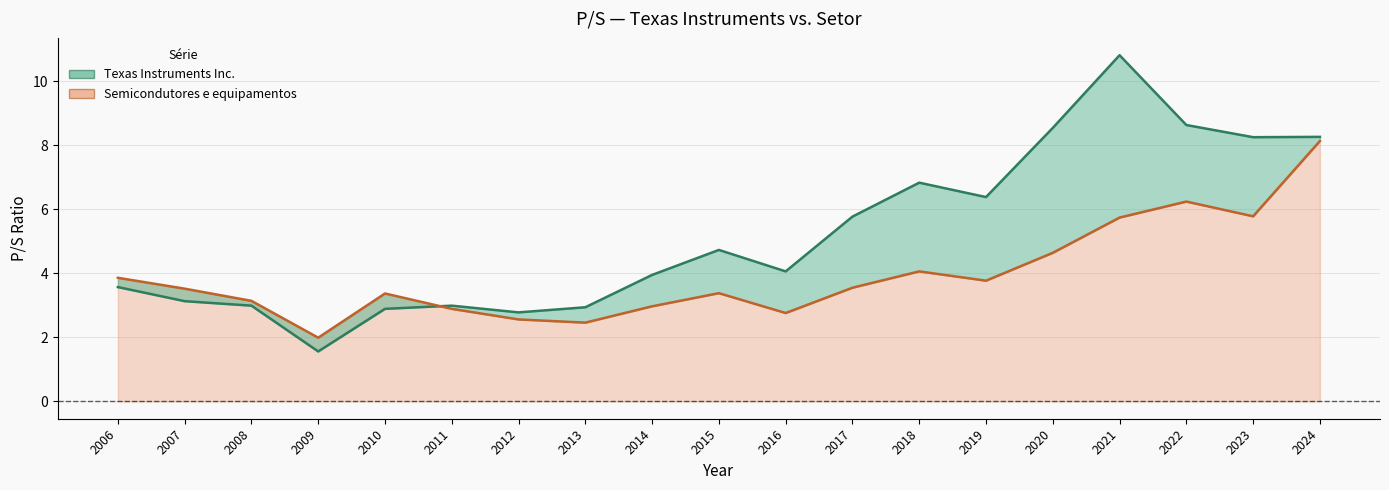

Reading right to left, extract all data points from this chart.

Texas Instruments Inc.: 8.3	8.2	8.6	10.8	8.5	6.4	6.8	5.8	4.1	4.7	4.0	2.9	2.8	3.0	2.9	1.6	3.0	3.1	3.6
Semicondutores: 8.1	5.8	6.2	5.7	4.6	3.8	4.1	3.5	2.8	3.4	3.0	2.5	2.6	2.9	3.4	2.0	3.1	3.5	3.9